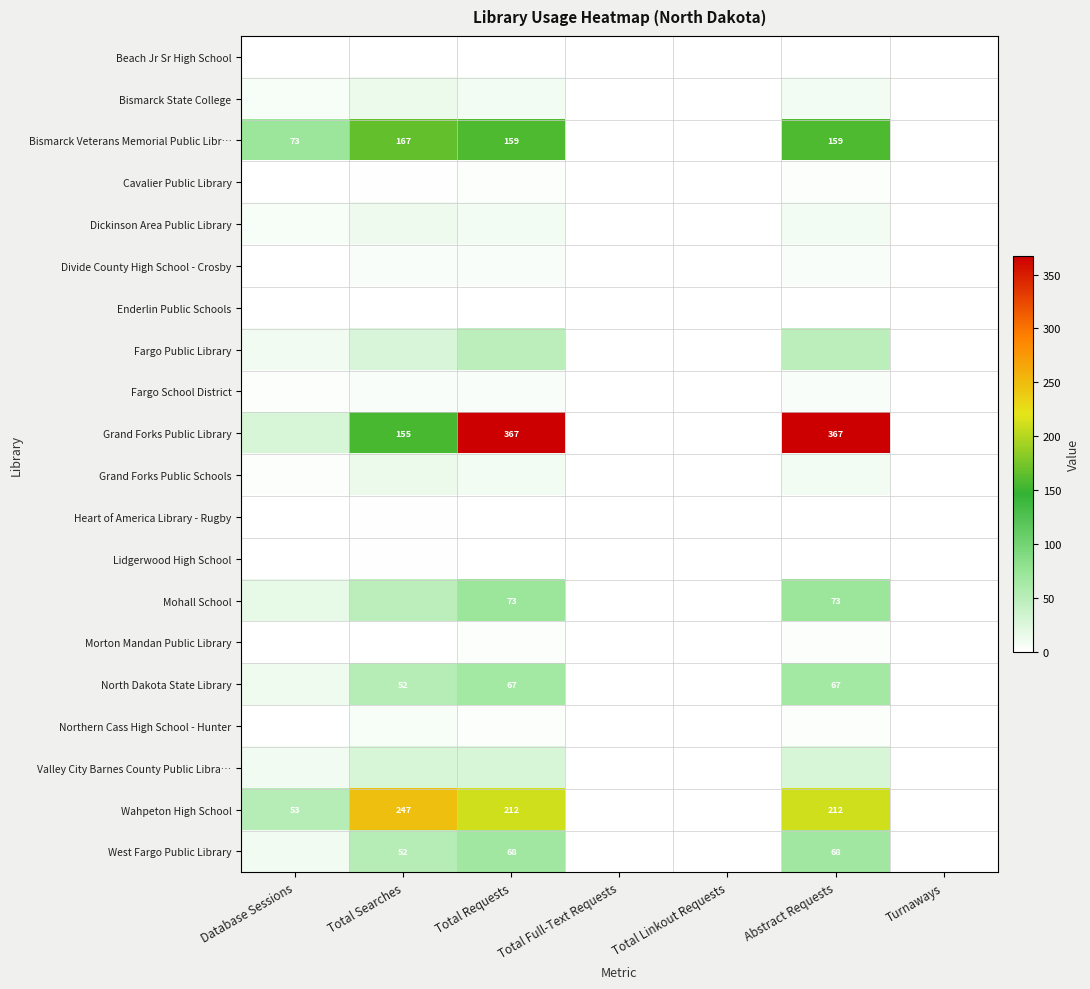

Which series has the widest spread of values?

Grand Forks Public Library